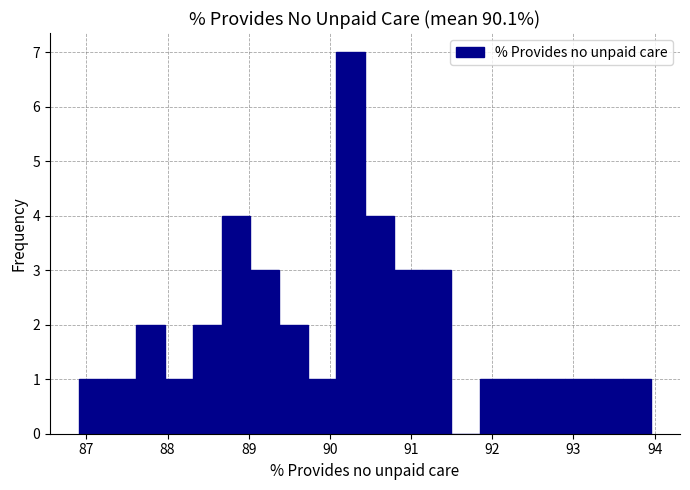

Around what value on the x-axis is the tallest bar? Give the approximate position of its centre, as read against the axis.

90.3